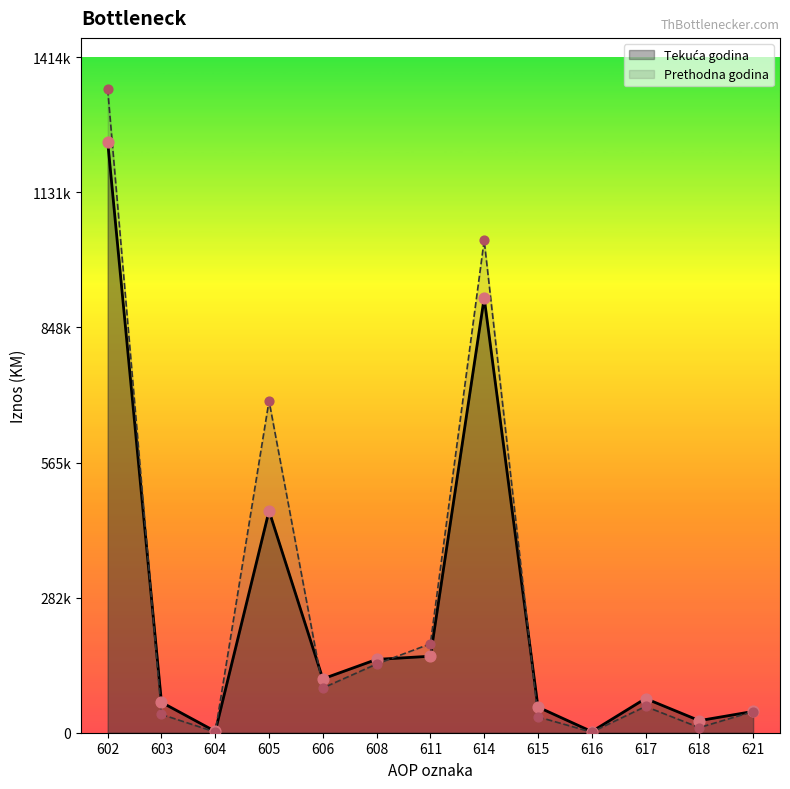

Which series has the largest total across all categories?

Prethodna godina